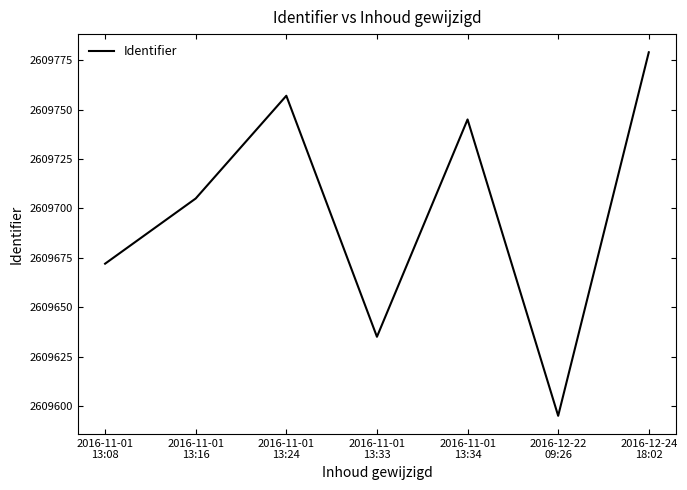

At which label is the value closest to 2609687?

2016-11-01
13:08